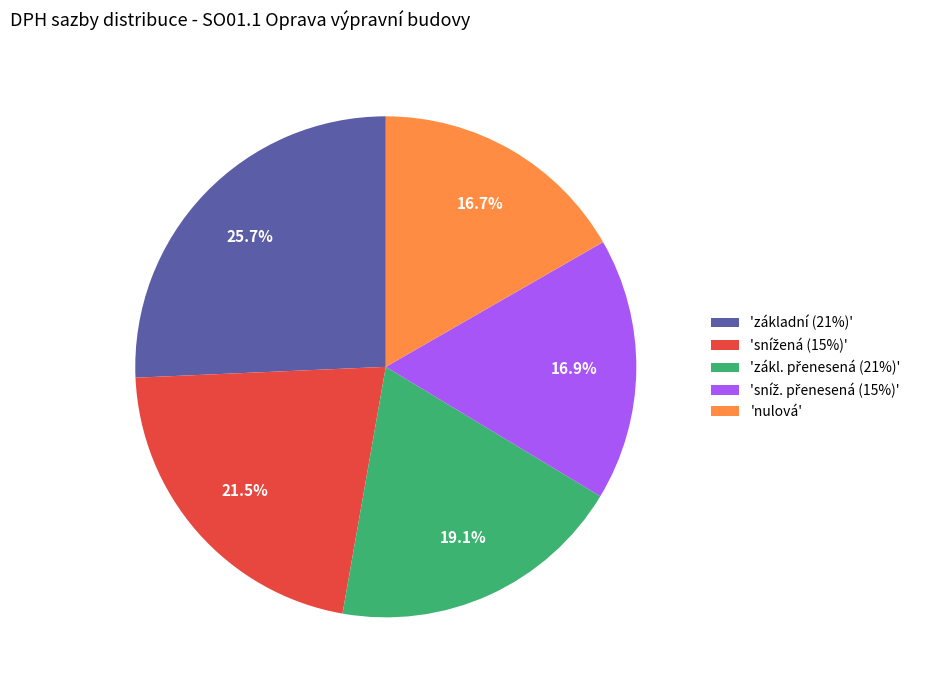

How much of the chart is everything except 'nulová'?

83.3%